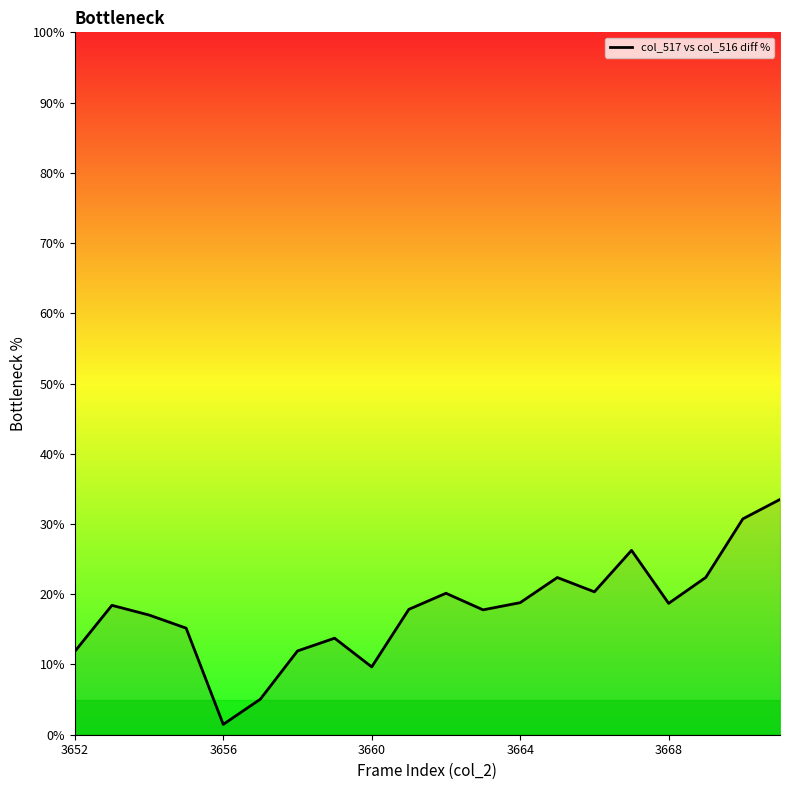

Count the number of categories in the chart.

20